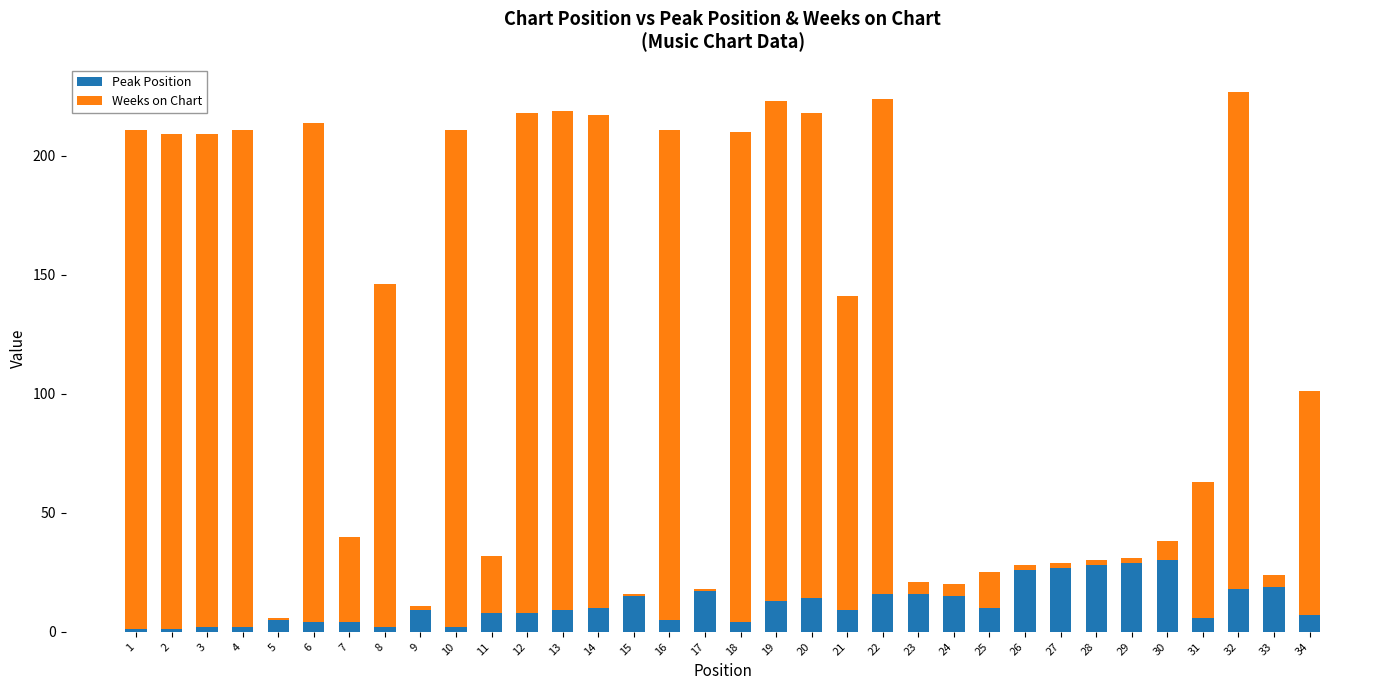

How many series are shown in this chart?

2